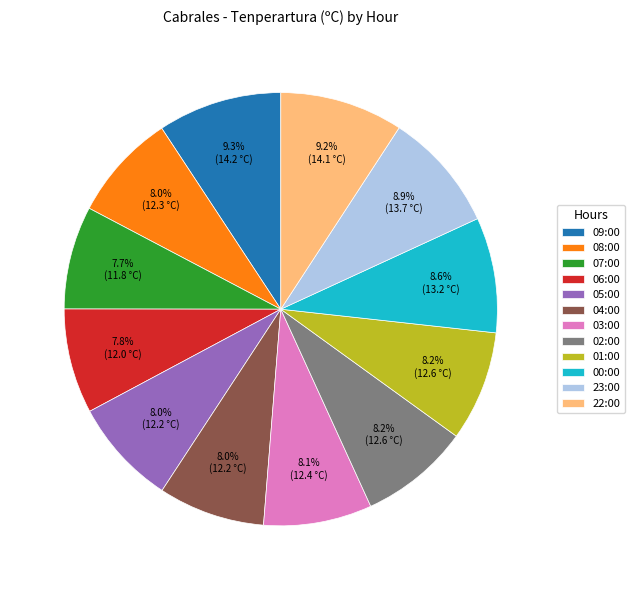

Is it true that 07:00 is 8% of the pie?

True